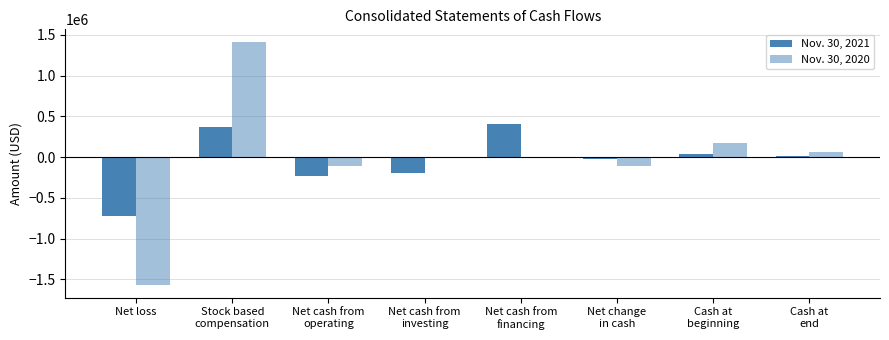

What is the label of the 1st bar from the right?

Cash at
end